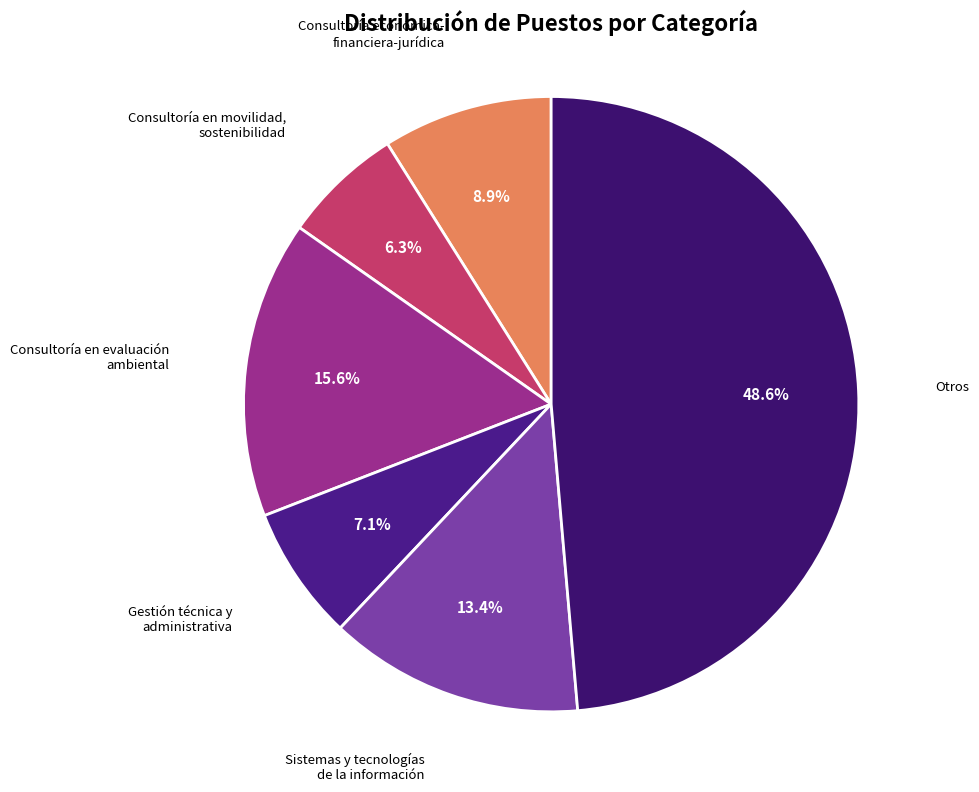

How many slices are in this pie chart?

6